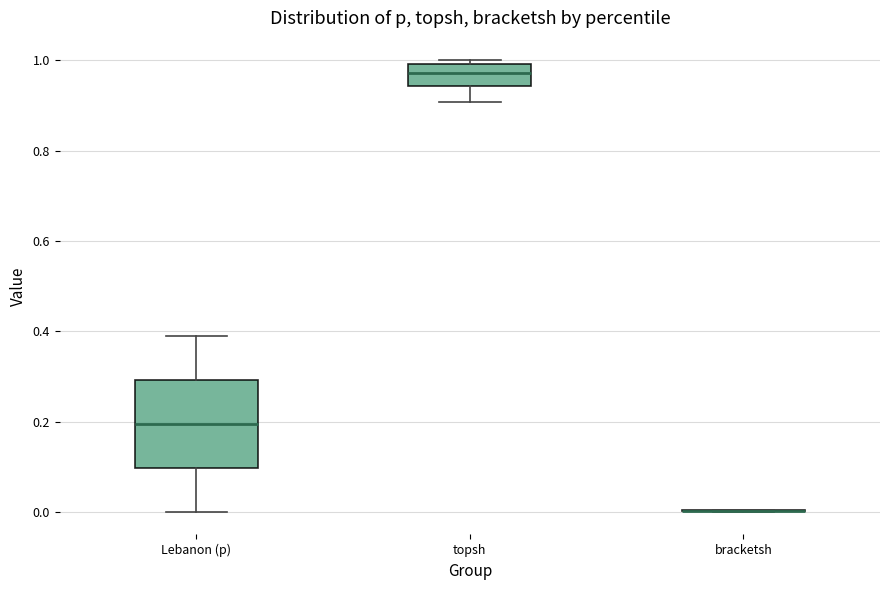

Which box is the tallest, from its lower edge to its upper edge?

Lebanon (p)